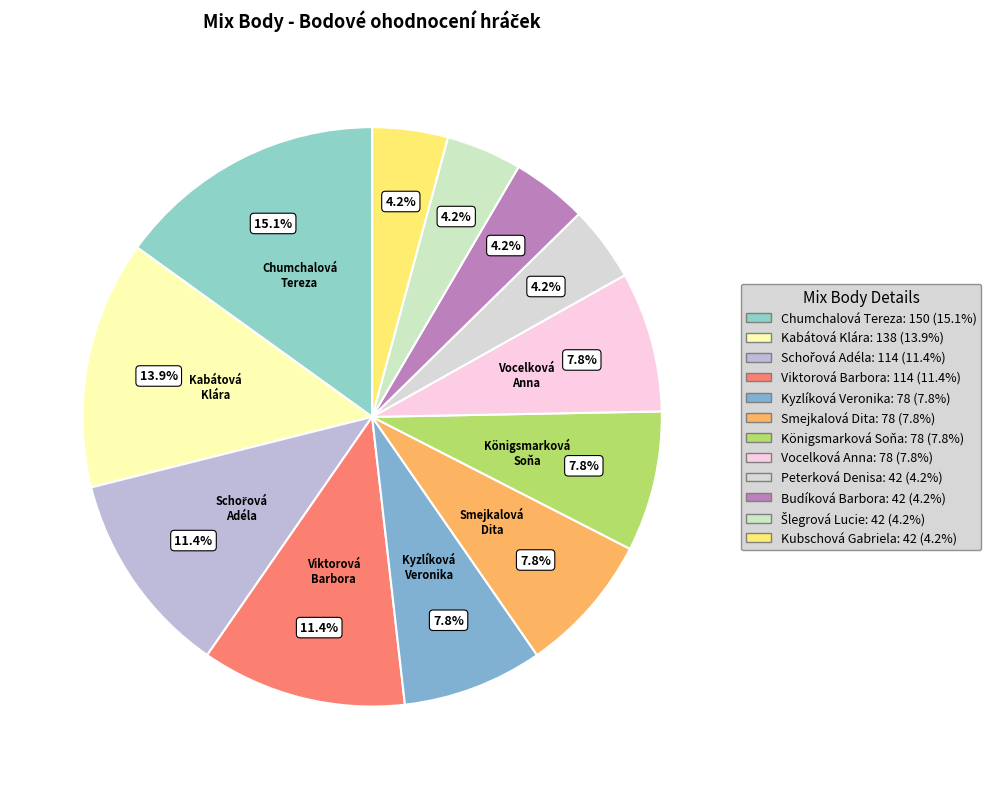

Is the sum of Vocelková Anna and Kyzlíková Veronika greater than half?

No